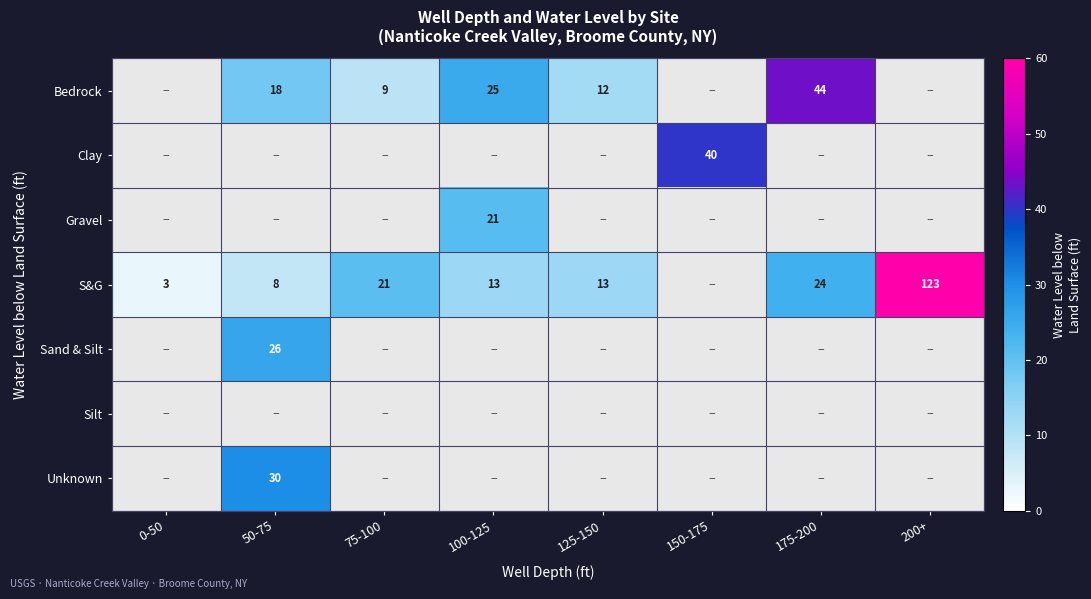

True or false: Gravel has a value of 14 at 100-125.

False